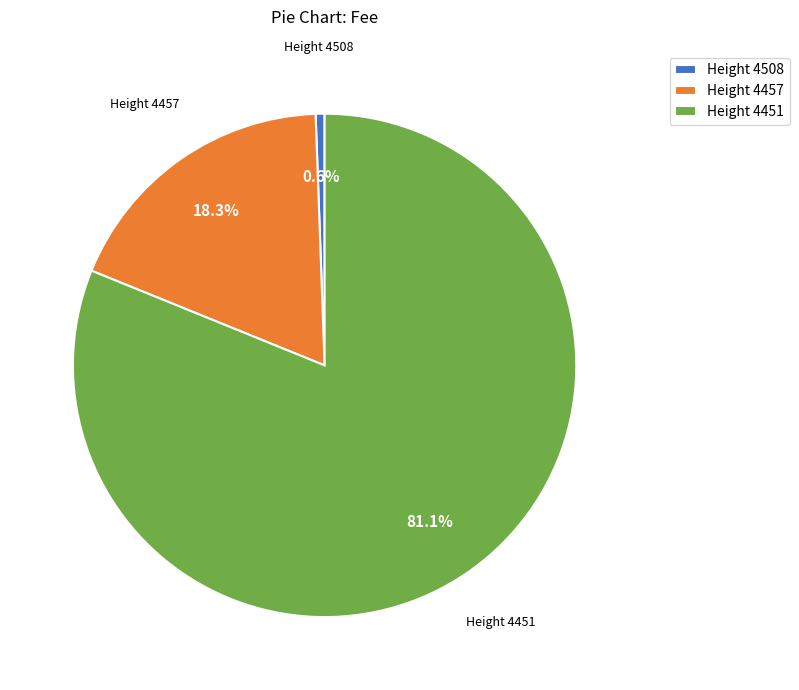

Which category accounts for the majority?

Height 4451